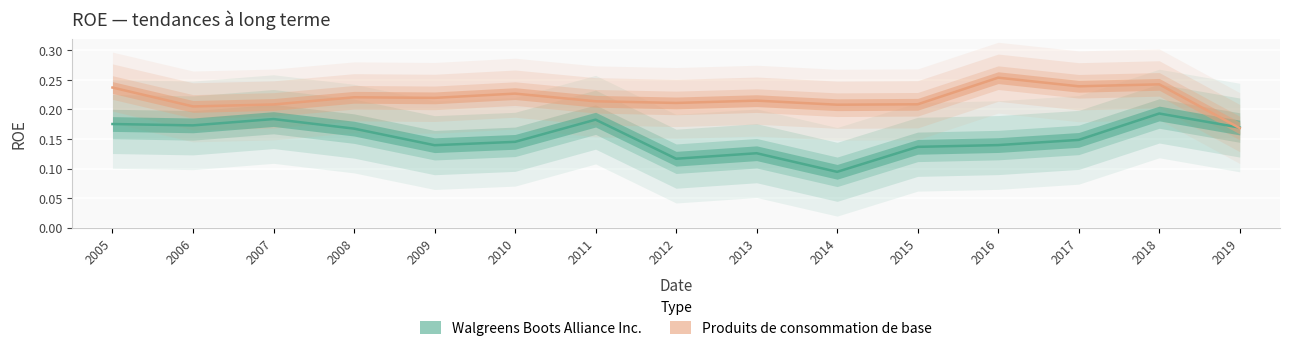

How many interior local peaks does the Walgreens Boots Alliance Inc. series have?

4